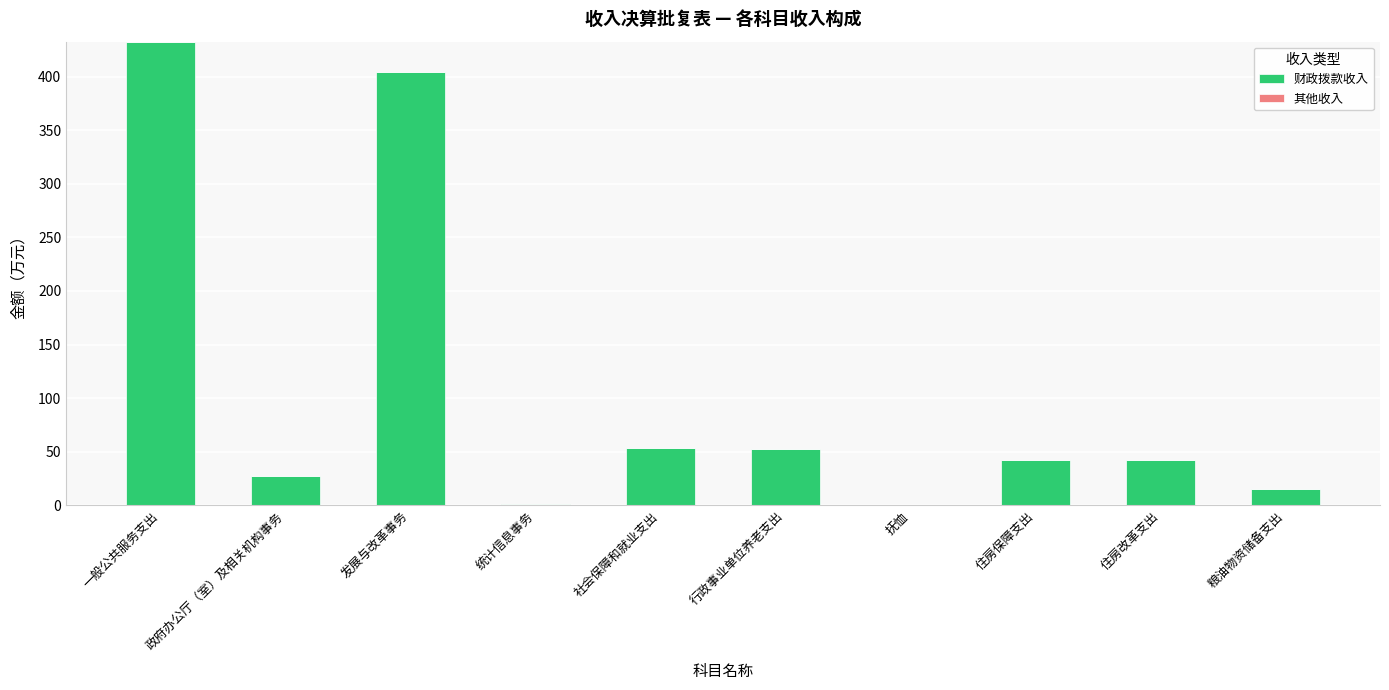

What is the sum of all values?

1070.4